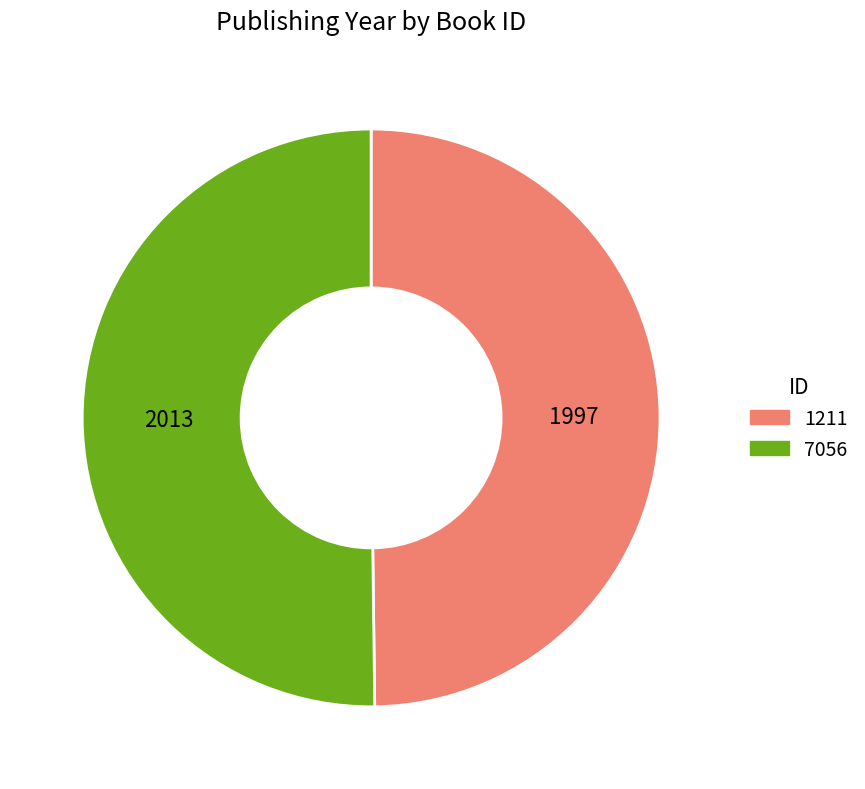

Is it true that 1211 is 50% of the pie?

True